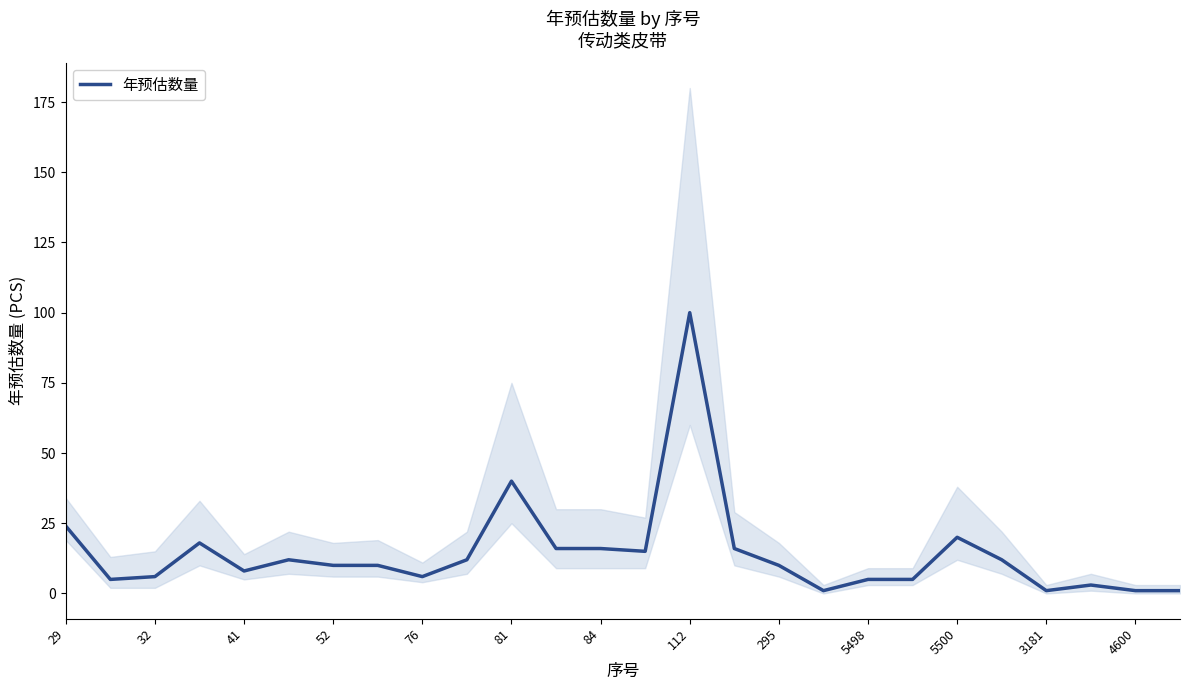

What is the average value?

14